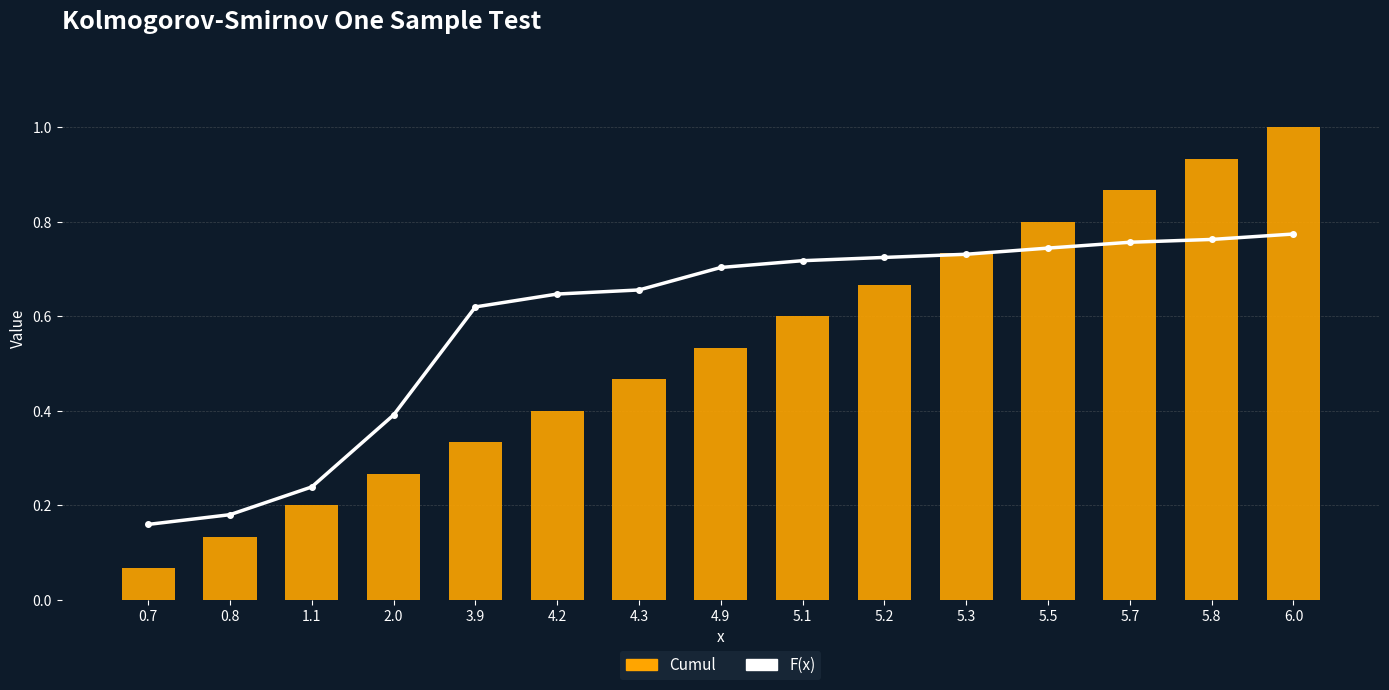

What is the sum of all F(x) values?

8.8